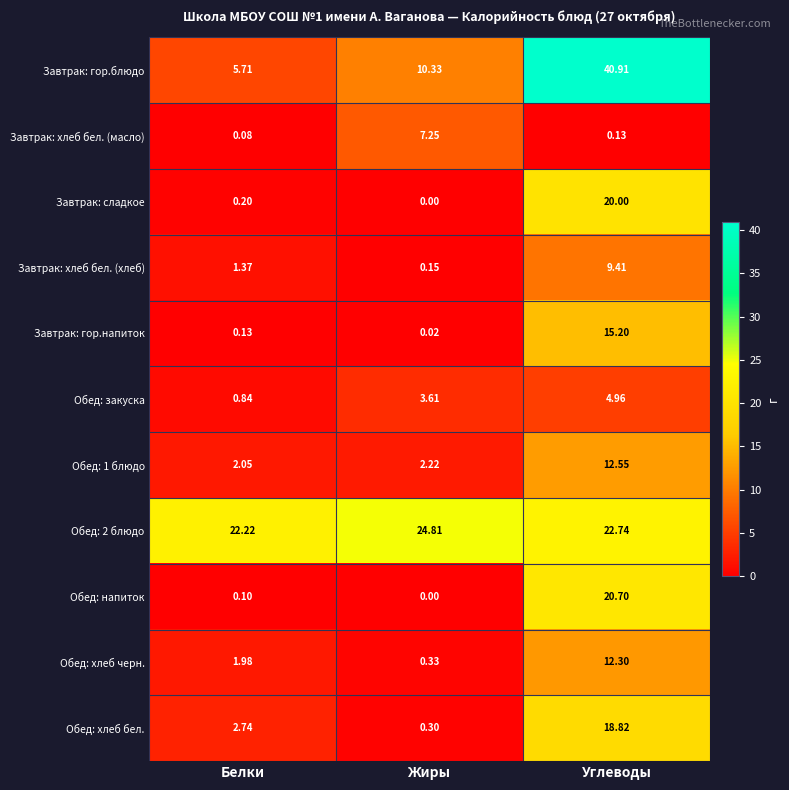

Where does the Обед: хлеб черн. series first go above 1?

Белки